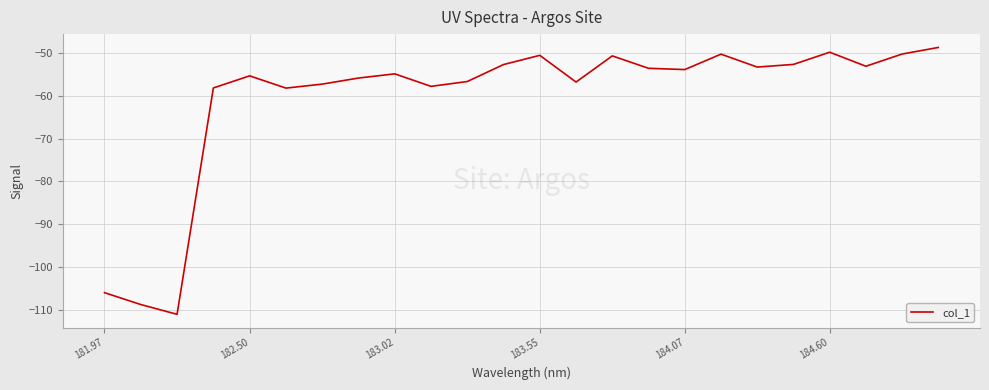

What is the smallest value displayed?

-111.0